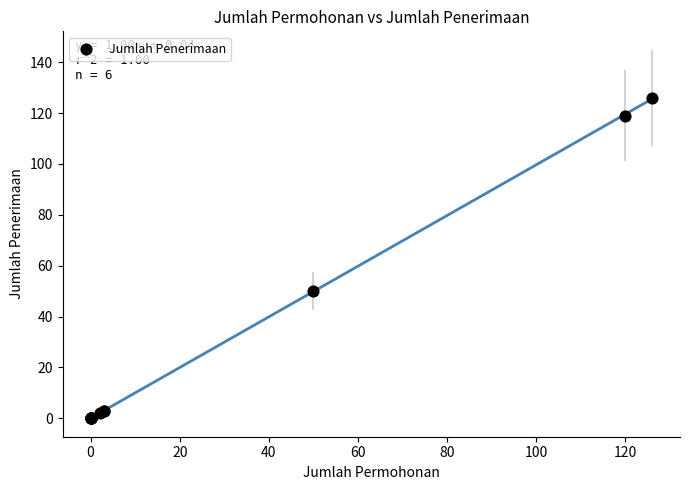

What Y value in the scatter plot is closest to 63?

50